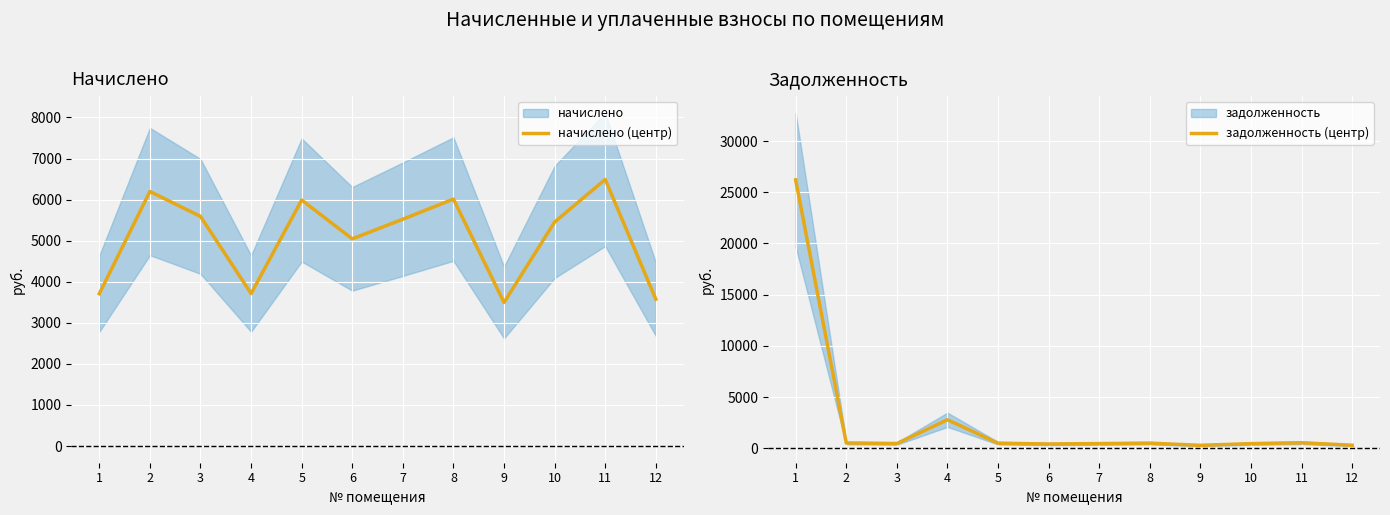

What is the lowest value of the начислено (центр) series?

3496.1